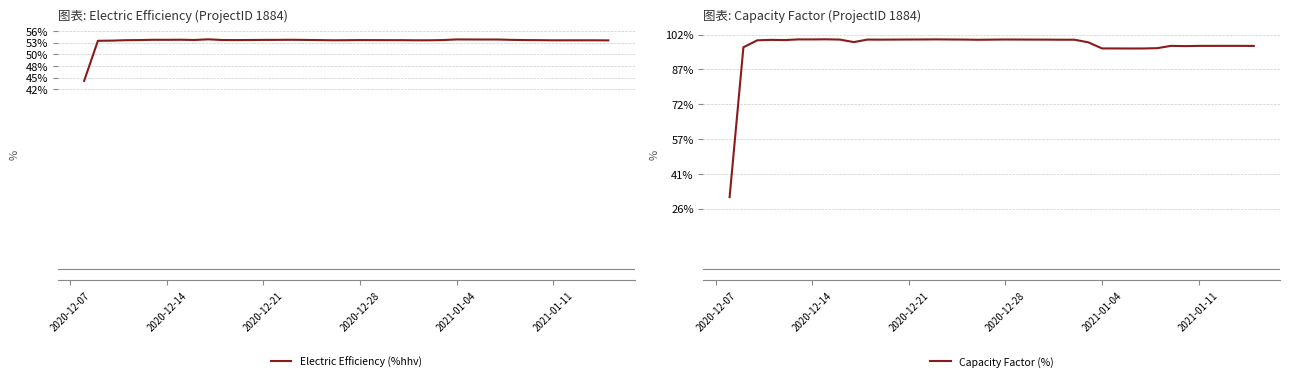

What is the highest value of the Electric Efficiency (%hhv) series?

53.9